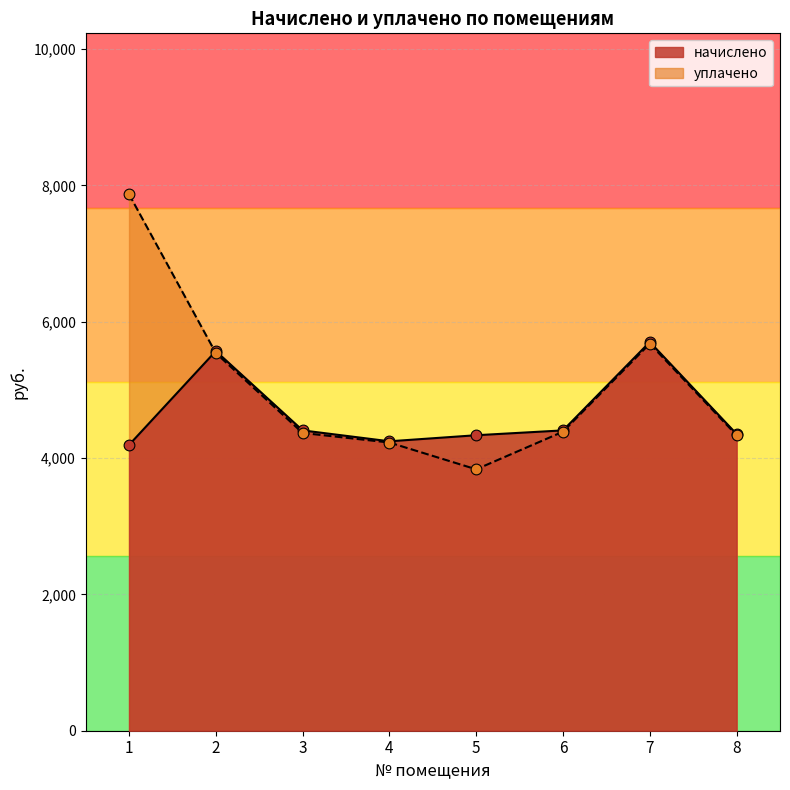

At how many categories does at least one series exceed 6950?

1